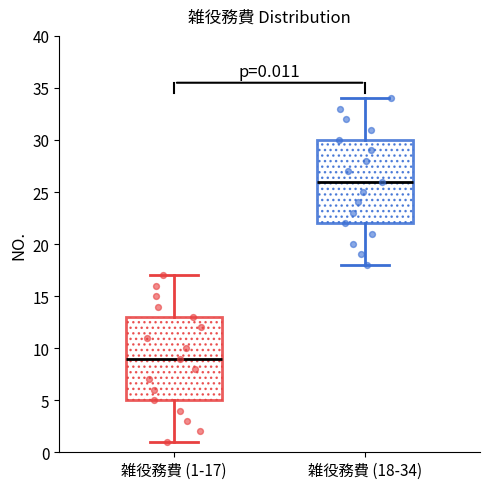

Which box's median line is the highest?

雑役務費 (18-34)